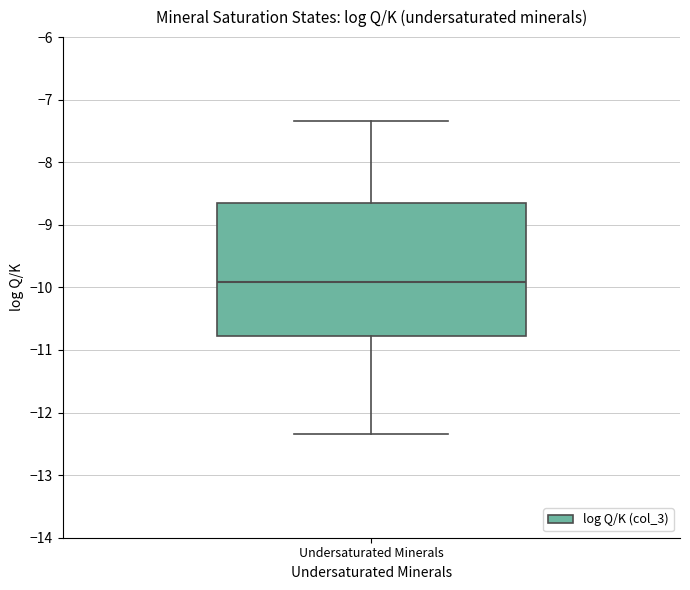

Transcribe this box plot: give where the median line is, the range the box spans, and where the two whiskers end, as read against the y-axis. The values are not printed on the chart, so give them approximately, as read against the axis.

median -9.9, box -10.8 to -8.7, whiskers -12.3 to -7.3